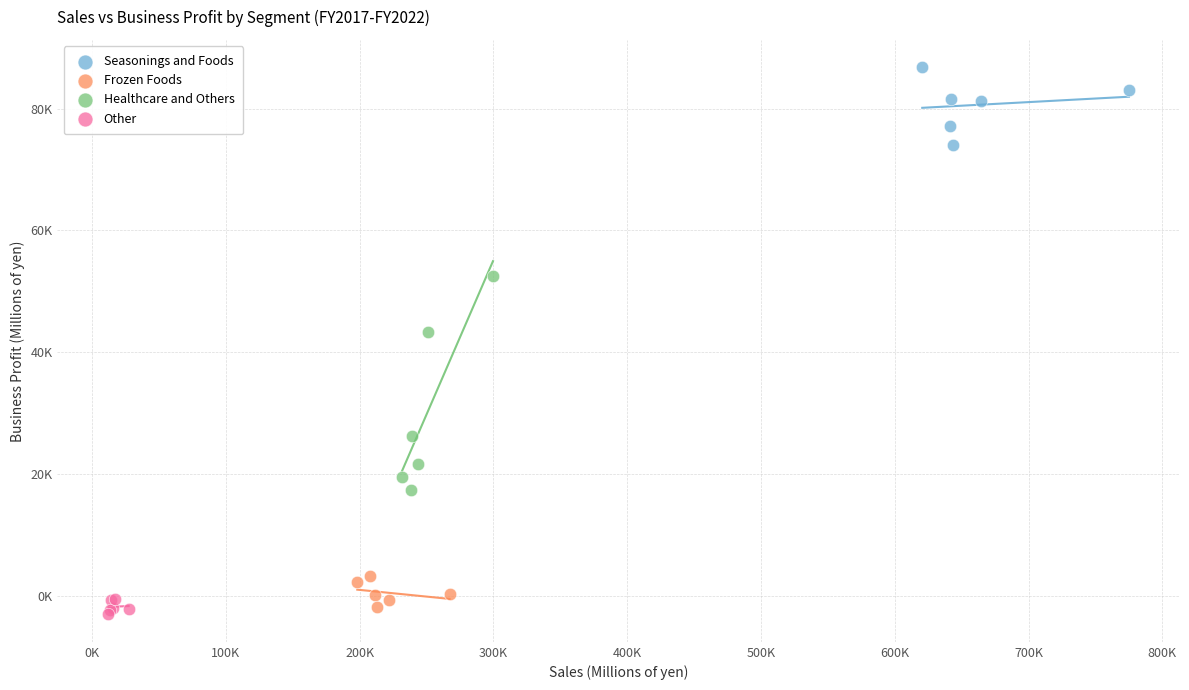

What are all the series names shown in the legend?

Seasonings and Foods, Frozen Foods, Healthcare and Others, Other